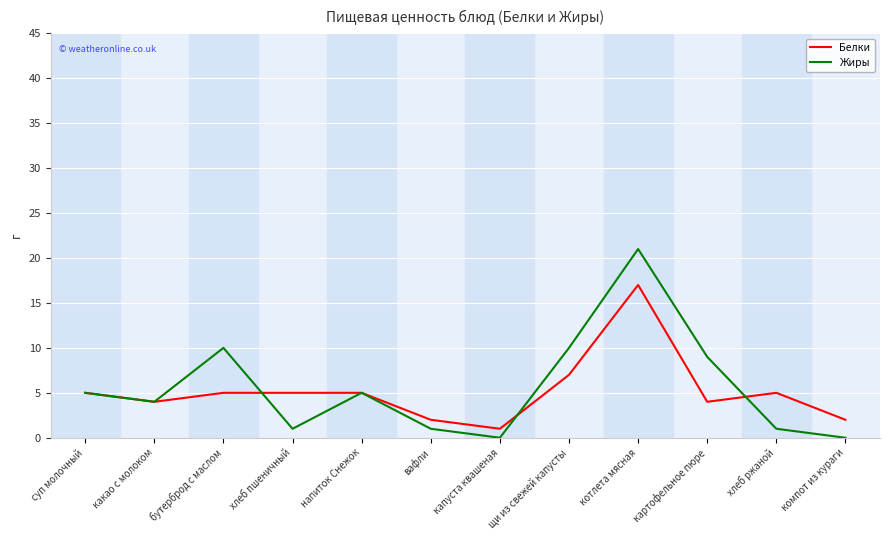

At which label does Жиры reach its peak?

котлета мясная